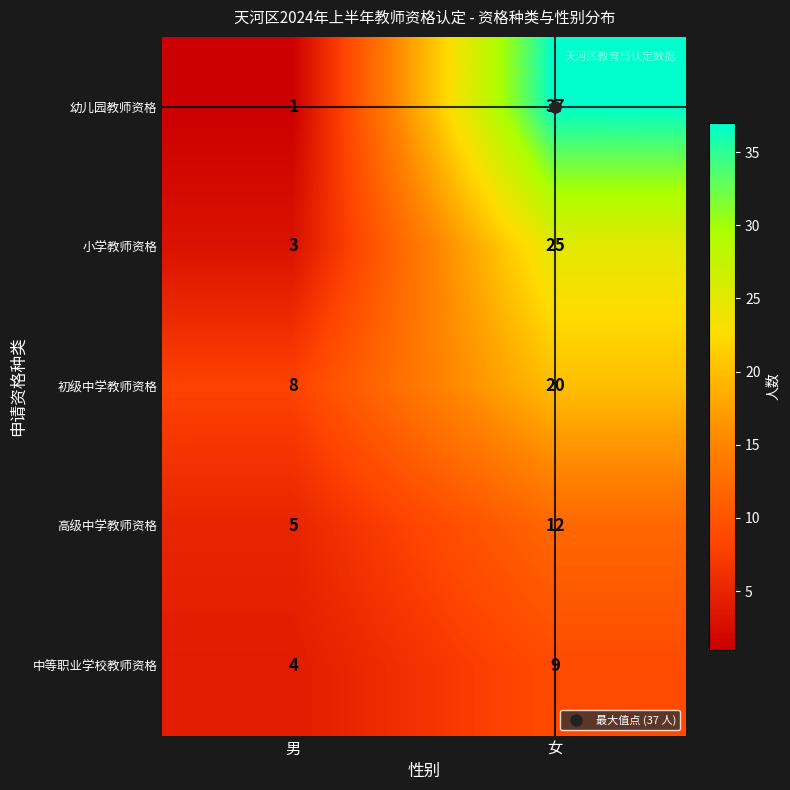

At which category is the sum across all series the highest?

女